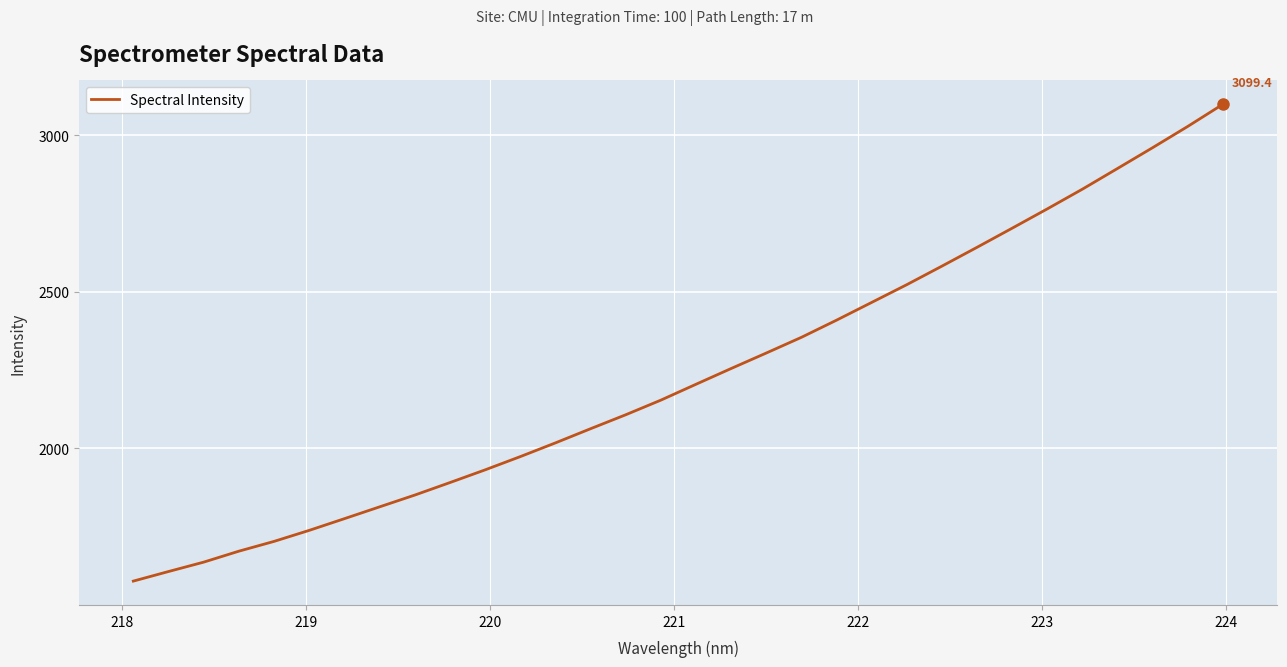

What is the smallest value displayed?

1576.2